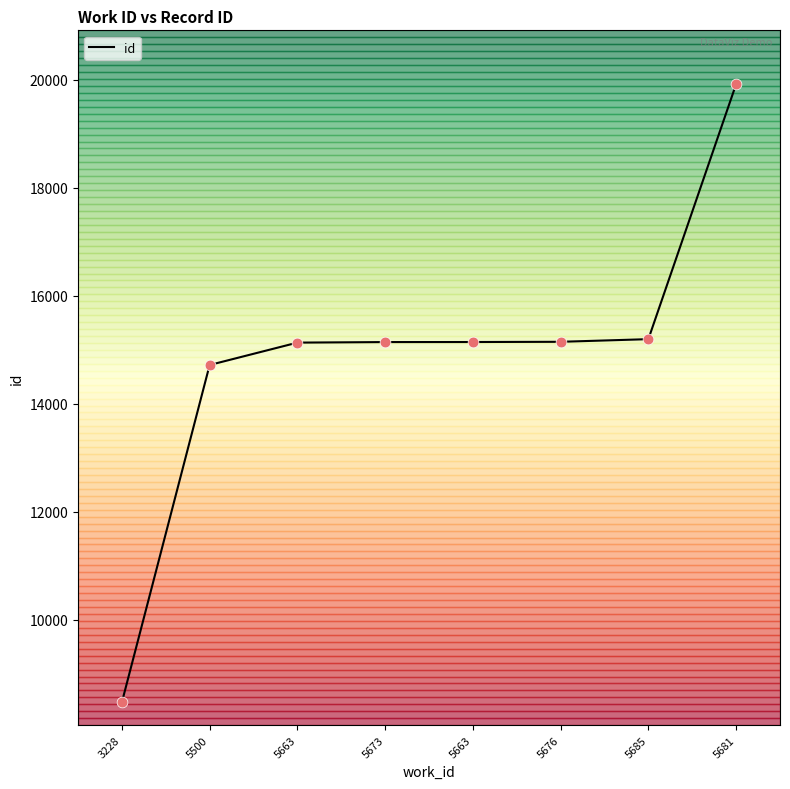

How many categories are shown in the chart?

8